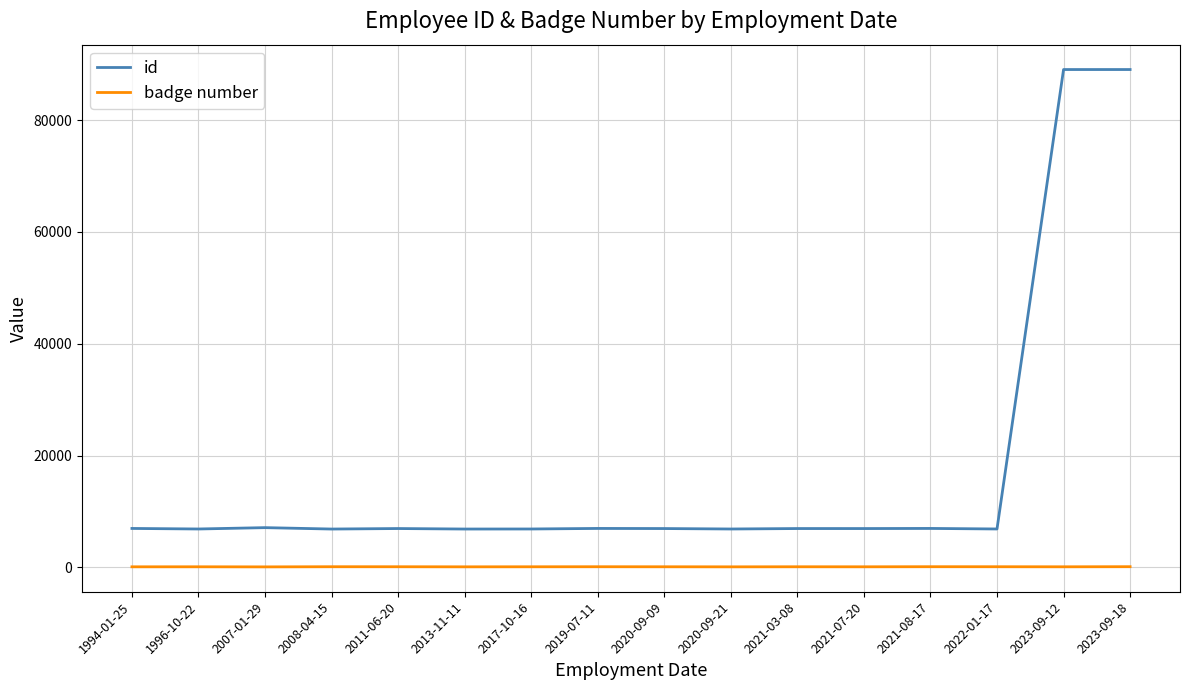

Does the chart display data point markers on the line(s)?

No